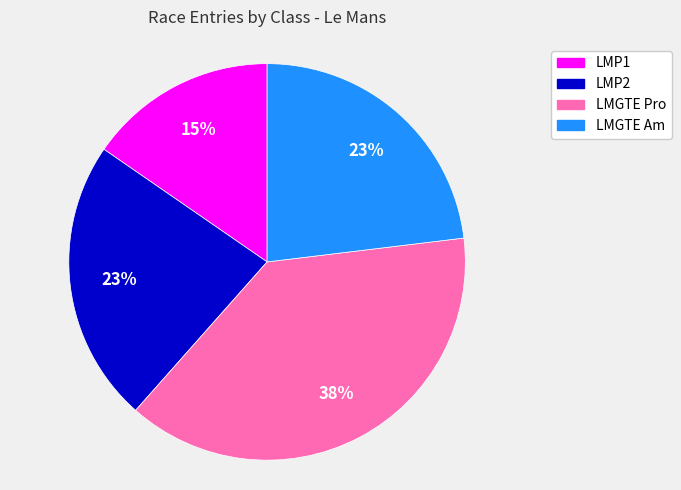

What percentage is the LMP1 slice, to the nearest percent?

15%